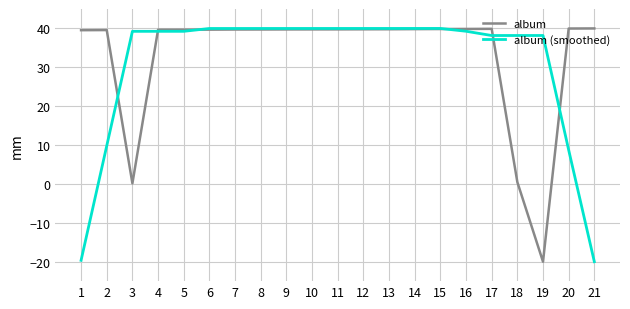

What is the difference between the highest and lowest values at 2?

29.8